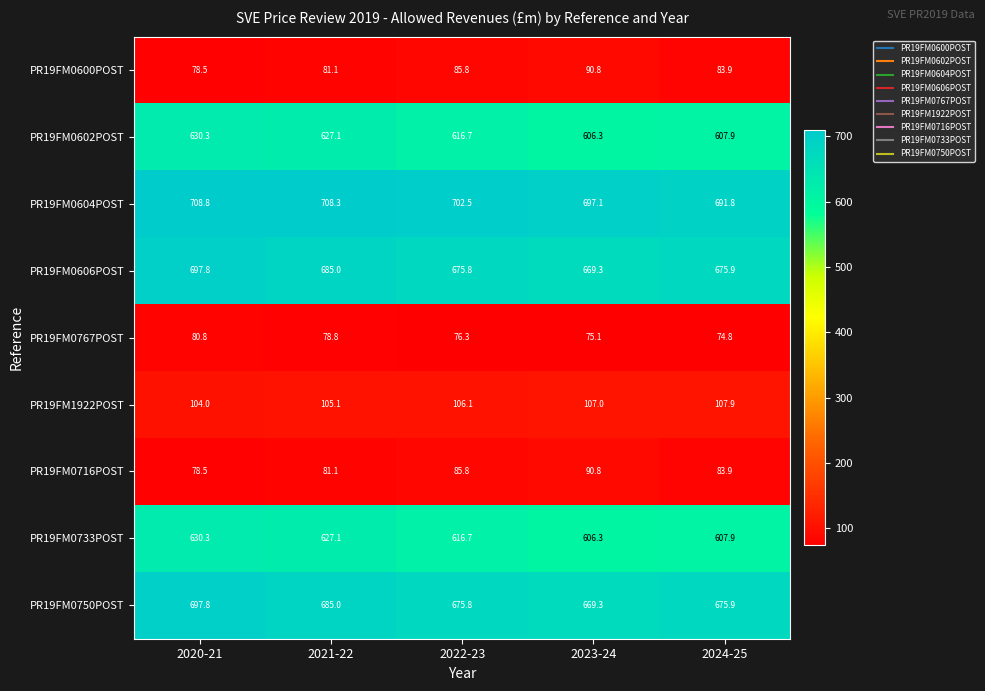

What is the difference between the PR19FM1922POST values at 2023-24 and 2022-23?

0.9